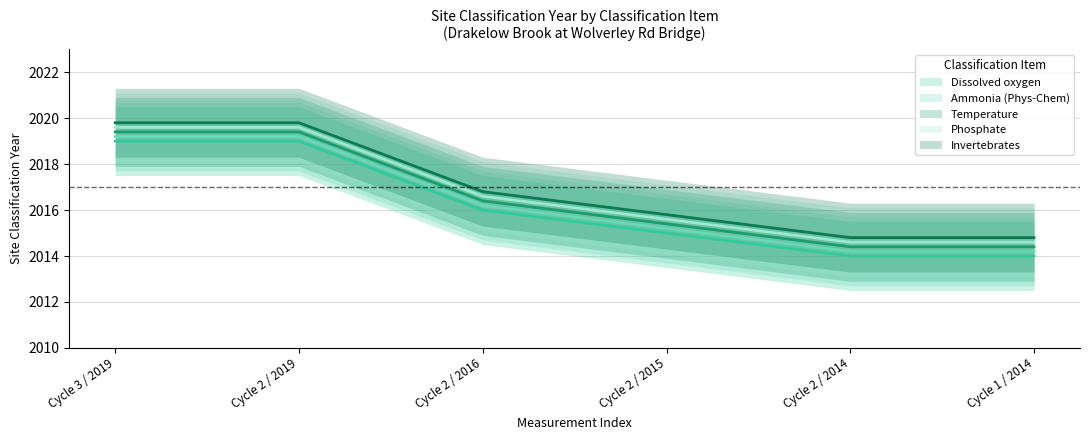

True or false: Phosphate has more than 0 interior local peaks.

False